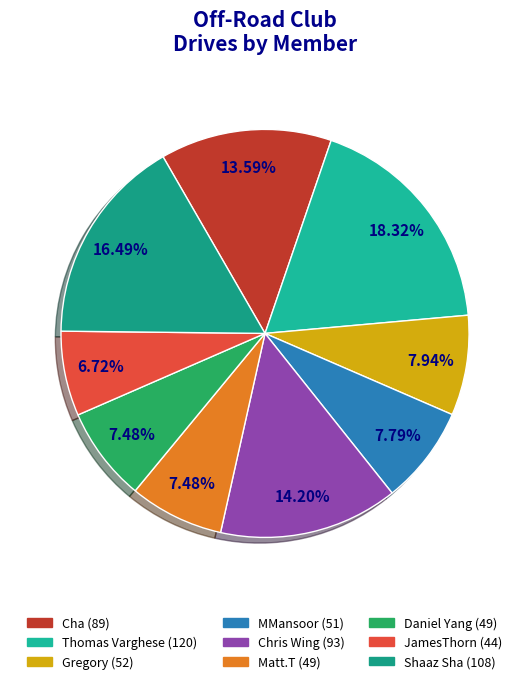

Does Shaaz Sha represent more than half of the total?

No